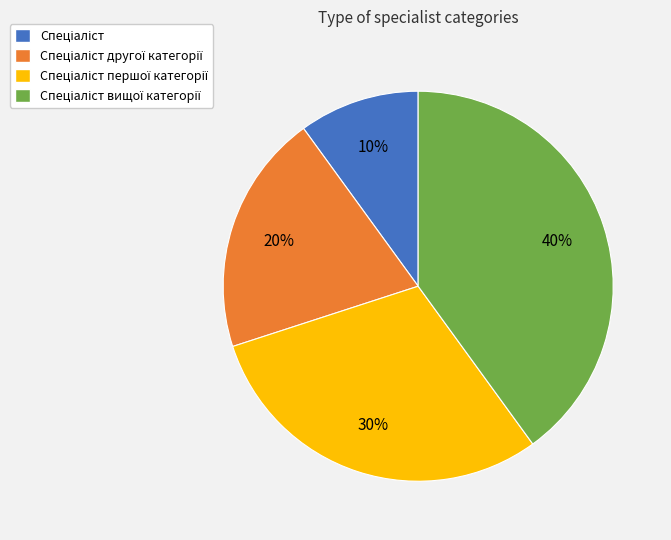

To the nearest percent, what is the average slice percentage?

25%